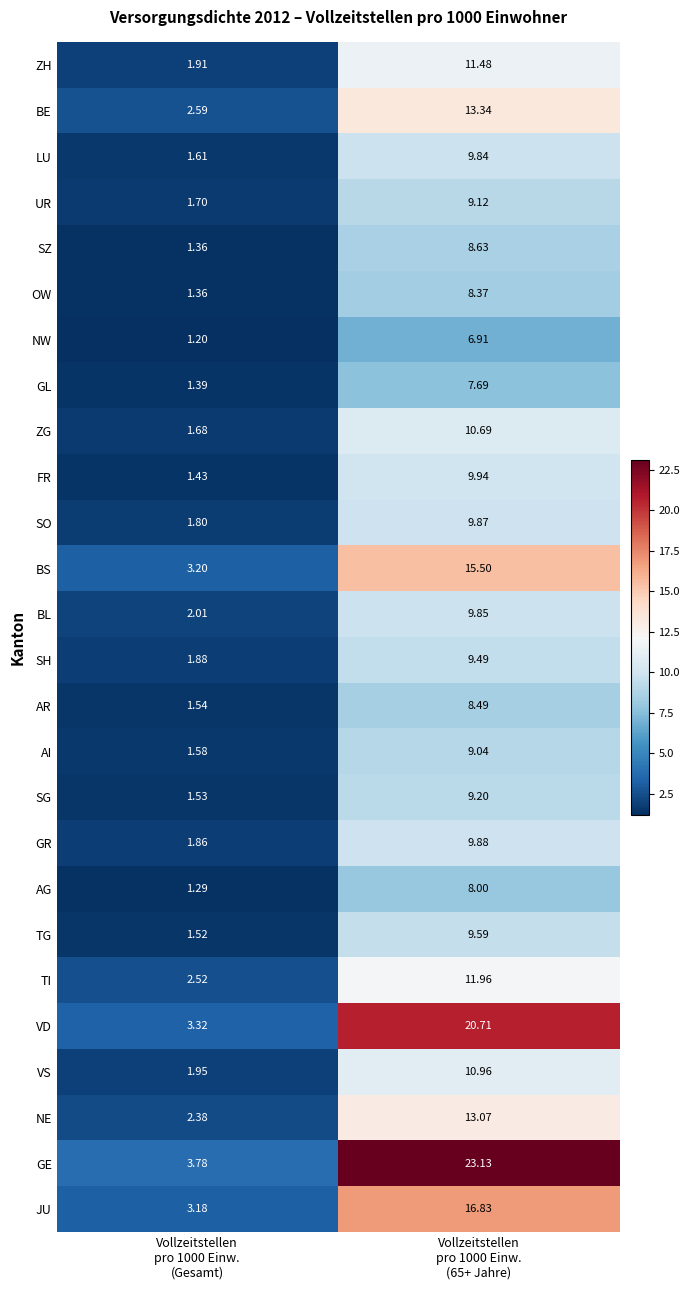

Which series has the largest total across all categories?

GE